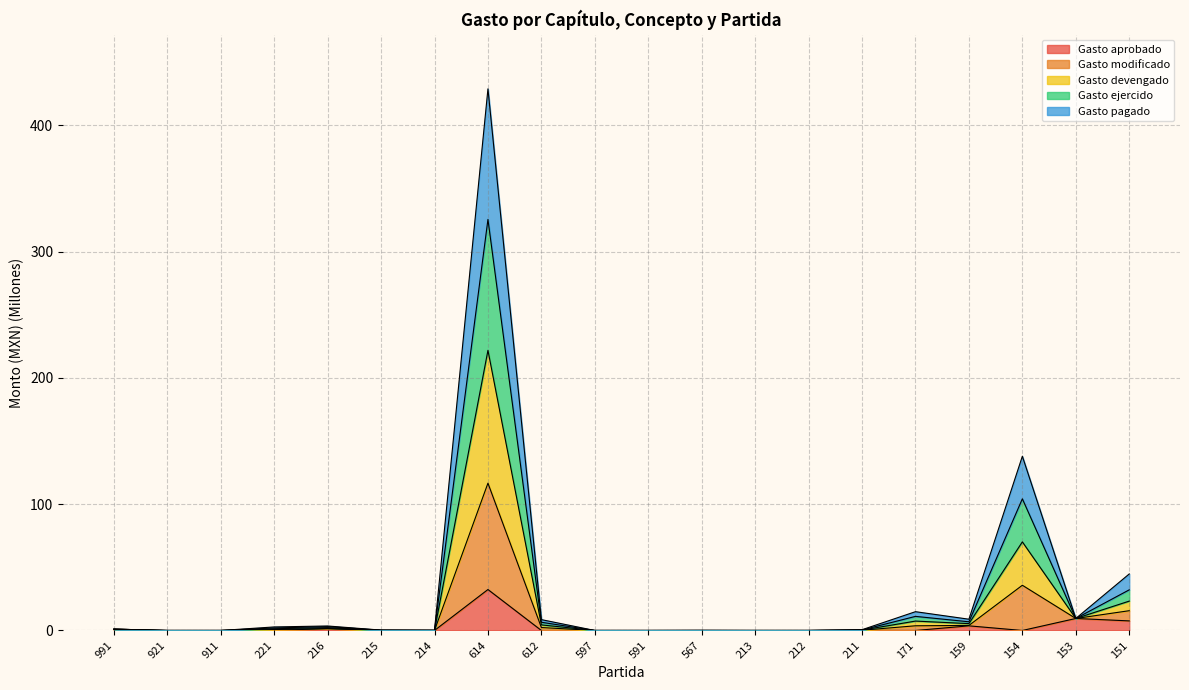

True or false: Gasto modificado and Gasto ejercido cross at least once.

False